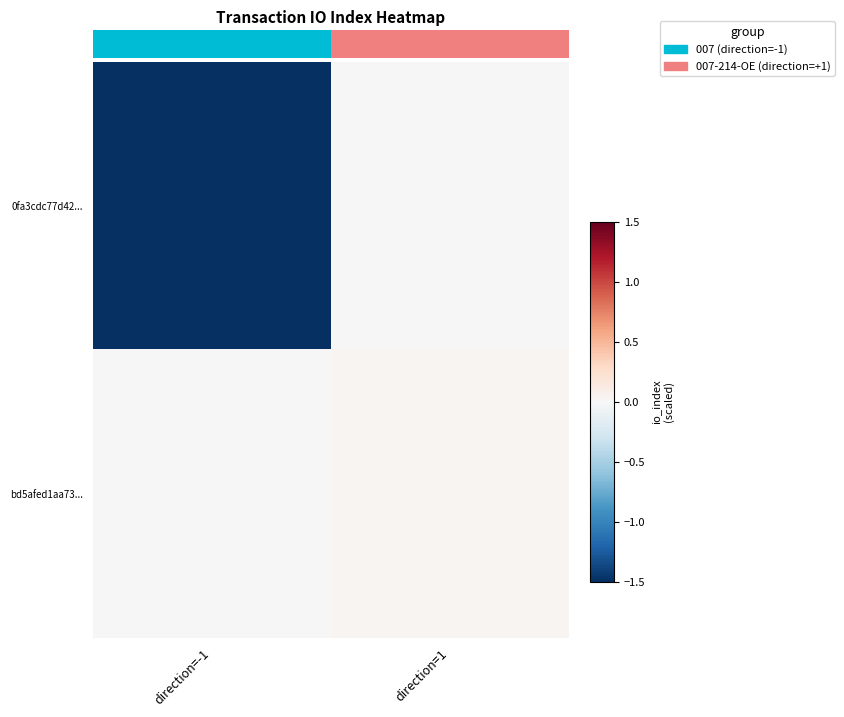

At direction=1, list the series in order from smallest to largest.

0fa3cdc77d42..., bd5afed1aa73...